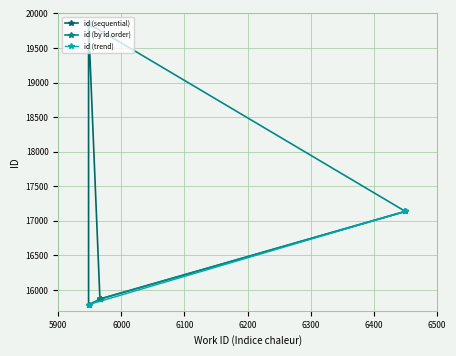

What is the difference between the maximum and minimum values?

4064